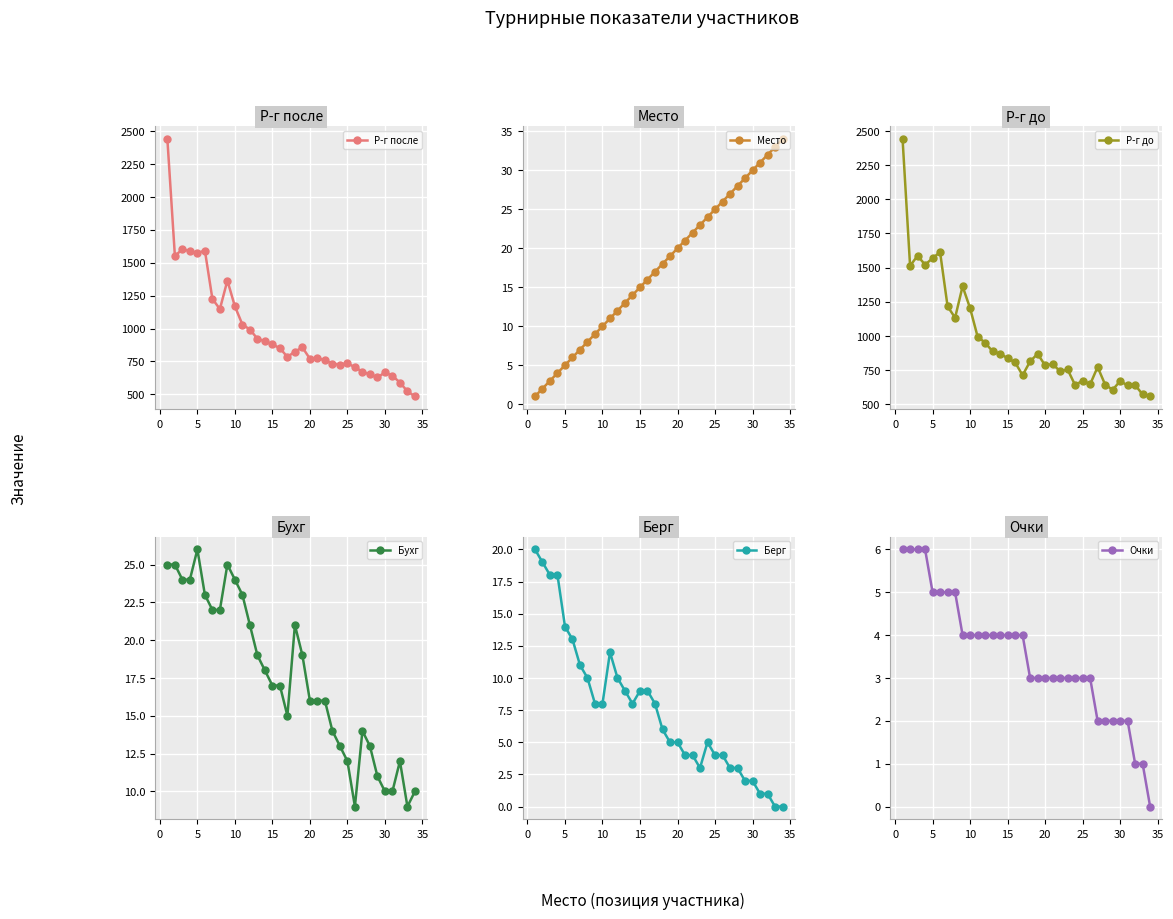

What is the lowest value of the Р-г до series?

557